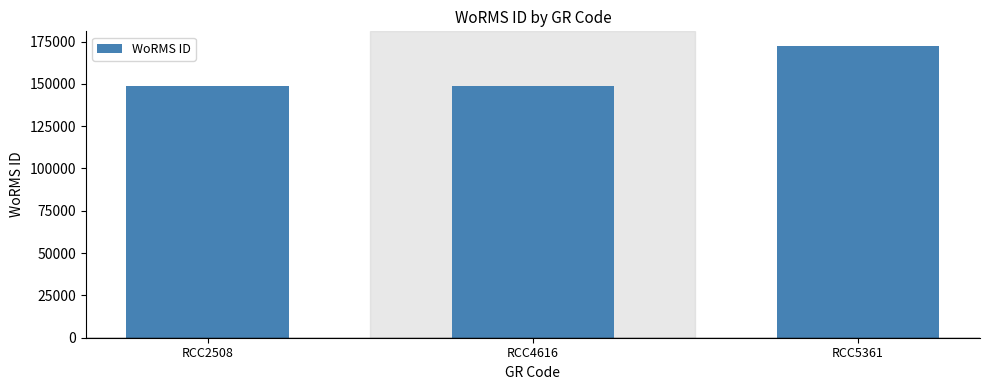

What is the approximate value at RCC2508, to the nearest 100?

149000